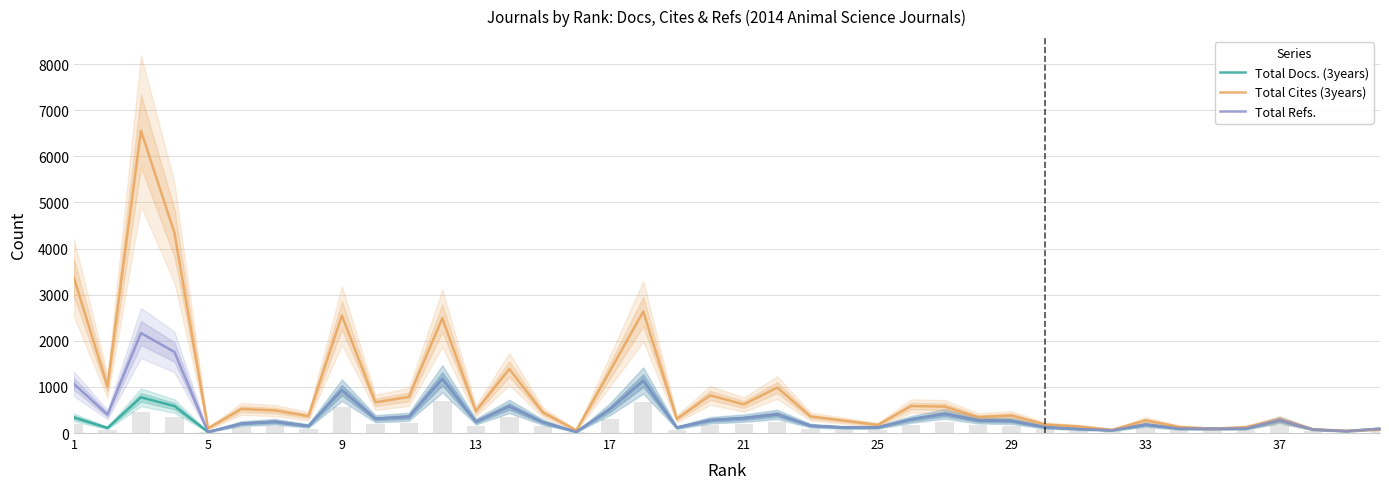

Where does the Total Refs. series first go above 247?

1